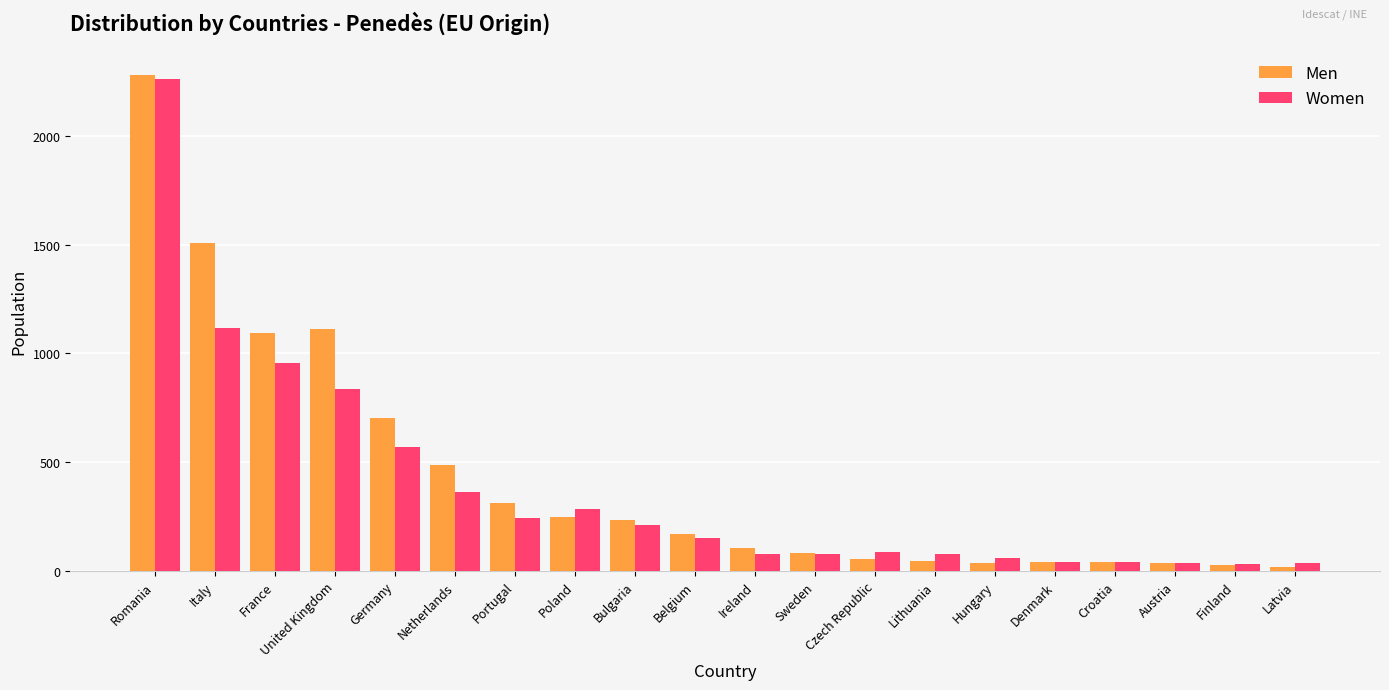

What is the sum of the Men values at Denmark and Poland?

292